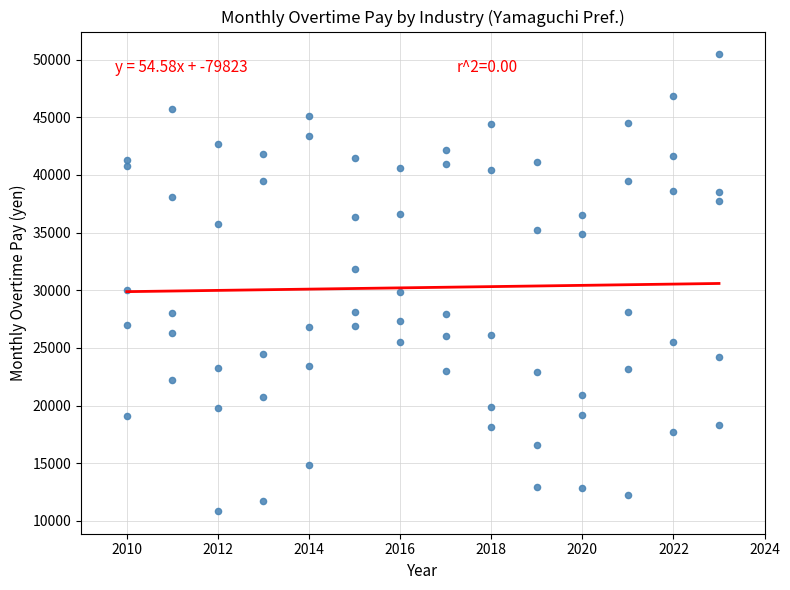

Count the number of points in this scatter plot.

70